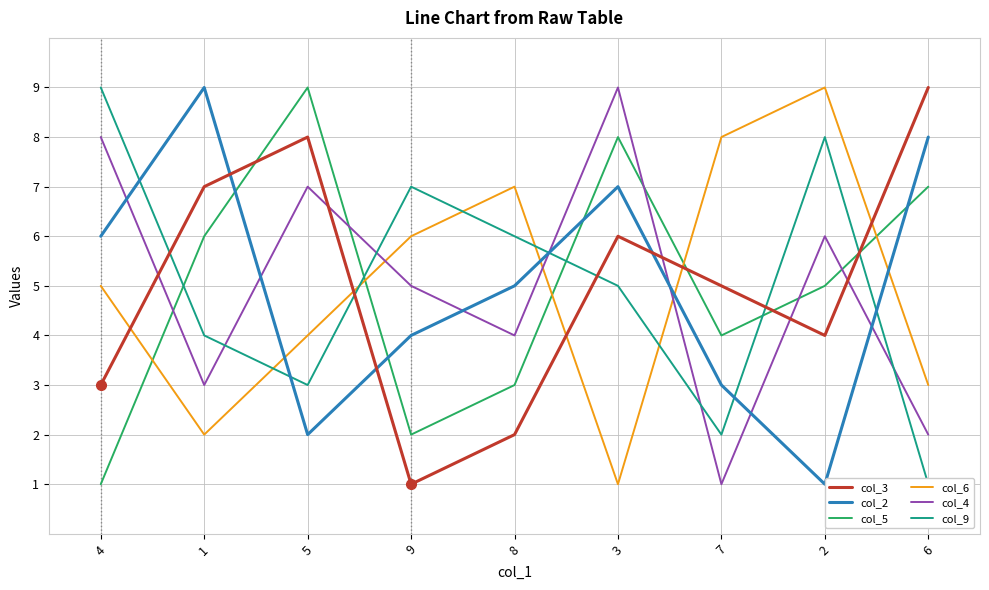

What is the value of the col_2 point at the 9th from the left?

8